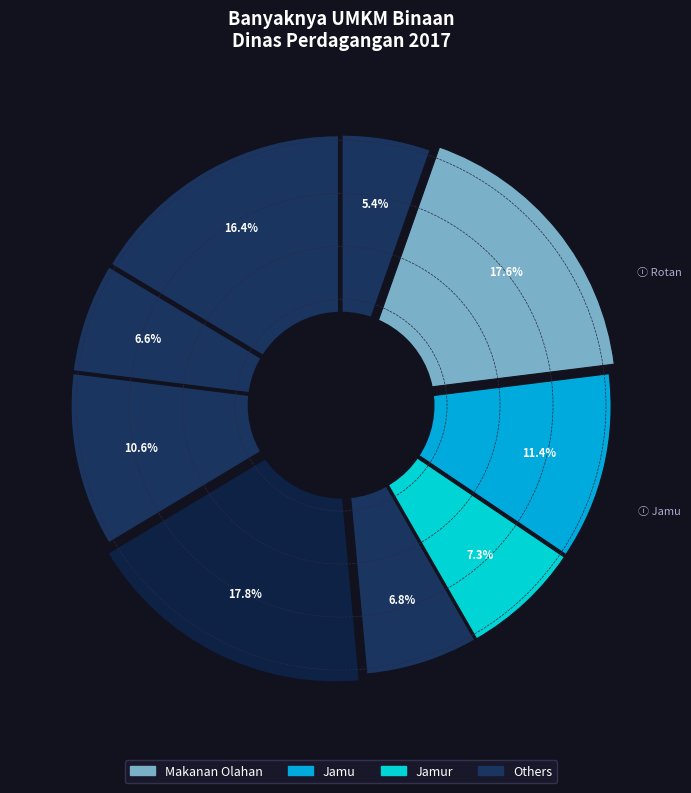

Count the number of slices in the pie.

9